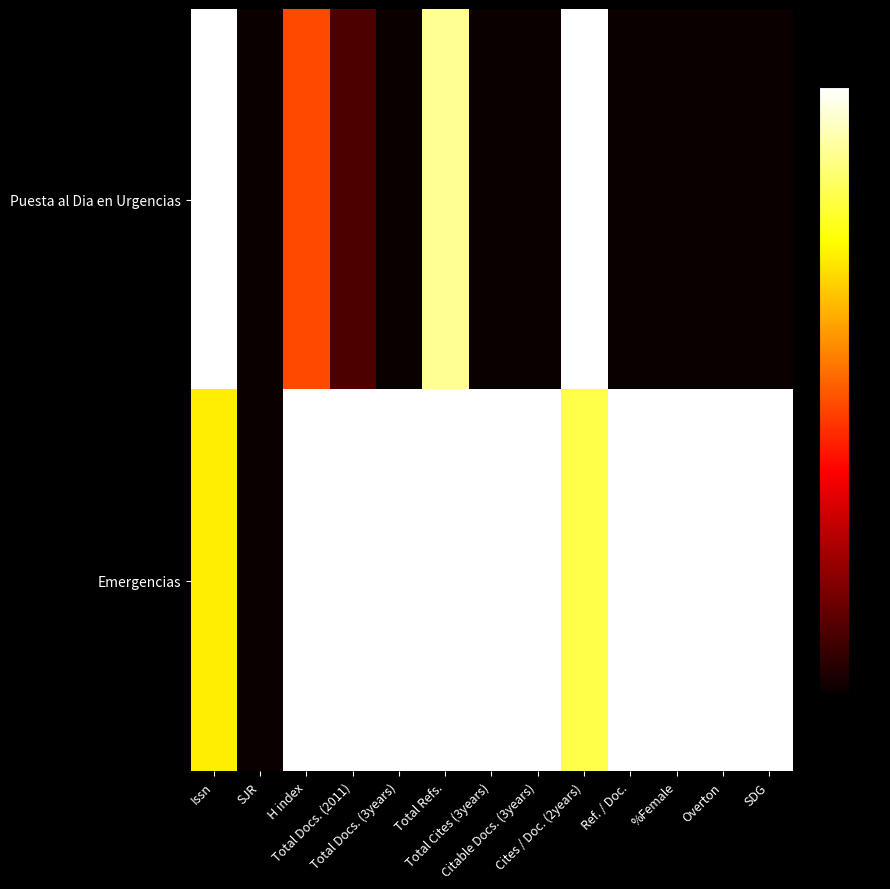

At how many categories does at least one series exceed 0?

12